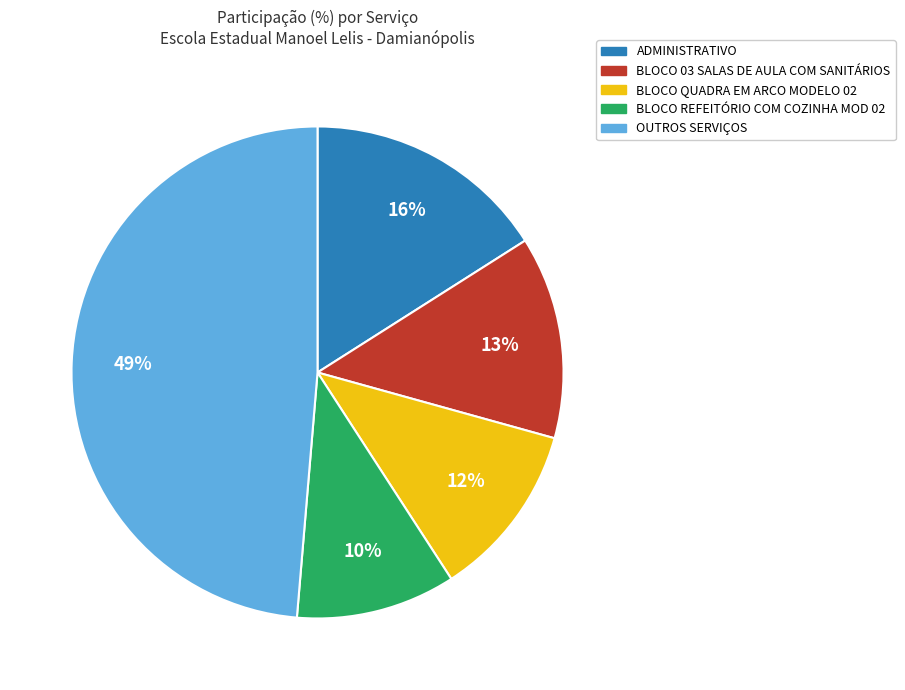

Is there a majority slice in this chart?

No